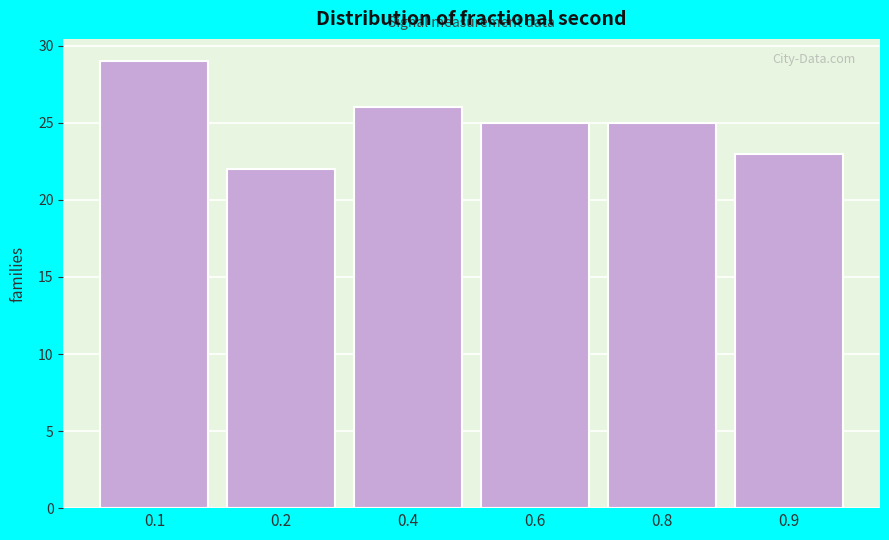

Reading right to left, what are all the values shown in this chart?

23	25	25	26	22	29